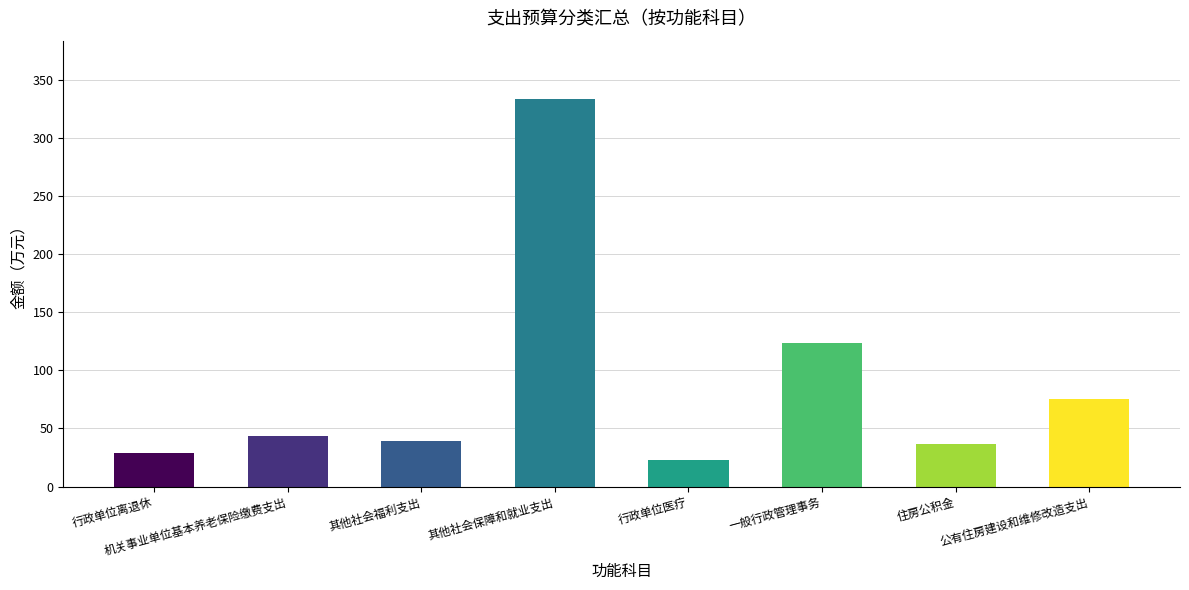

What value does the data have at 行政单位医疗?

23.1